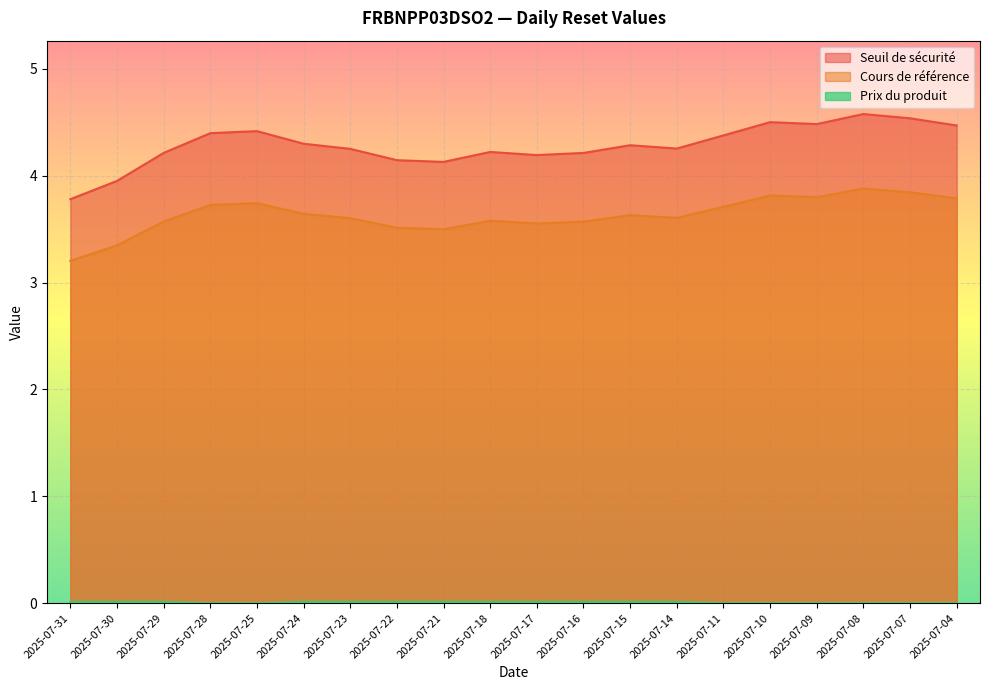

Reading left to right, transcribe all the data shown in this chart.

Seuil de sécurité: 2025-07-31=3.8	2025-07-30=4.0	2025-07-29=4.2	2025-07-28=4.4	2025-07-25=4.4	2025-07-24=4.3	2025-07-23=4.3	2025-07-22=4.1	2025-07-21=4.1	2025-07-18=4.2	2025-07-17=4.2	2025-07-16=4.2	2025-07-15=4.3	2025-07-14=4.3	2025-07-11=4.4	2025-07-10=4.5	2025-07-09=4.5	2025-07-08=4.6	2025-07-07=4.5	2025-07-04=4.5
Cours de référence: 2025-07-31=3.2	2025-07-30=3.3	2025-07-29=3.6	2025-07-28=3.7	2025-07-25=3.7	2025-07-24=3.6	2025-07-23=3.6	2025-07-22=3.5	2025-07-21=3.5	2025-07-18=3.6	2025-07-17=3.6	2025-07-16=3.6	2025-07-15=3.6	2025-07-14=3.6	2025-07-11=3.7	2025-07-10=3.8	2025-07-09=3.8	2025-07-08=3.9	2025-07-07=3.8	2025-07-04=3.8
Prix du produit: 2025-07-31=0.0	2025-07-30=0.0	2025-07-29=0.0	2025-07-28=0.0	2025-07-25=0.0	2025-07-24=0.0	2025-07-23=0.0	2025-07-22=0.0	2025-07-21=0.0	2025-07-18=0.0	2025-07-17=0.0	2025-07-16=0.0	2025-07-15=0.0	2025-07-14=0.0	2025-07-11=0.0	2025-07-10=0.0	2025-07-09=0.0	2025-07-08=0.0	2025-07-07=0.0	2025-07-04=0.0